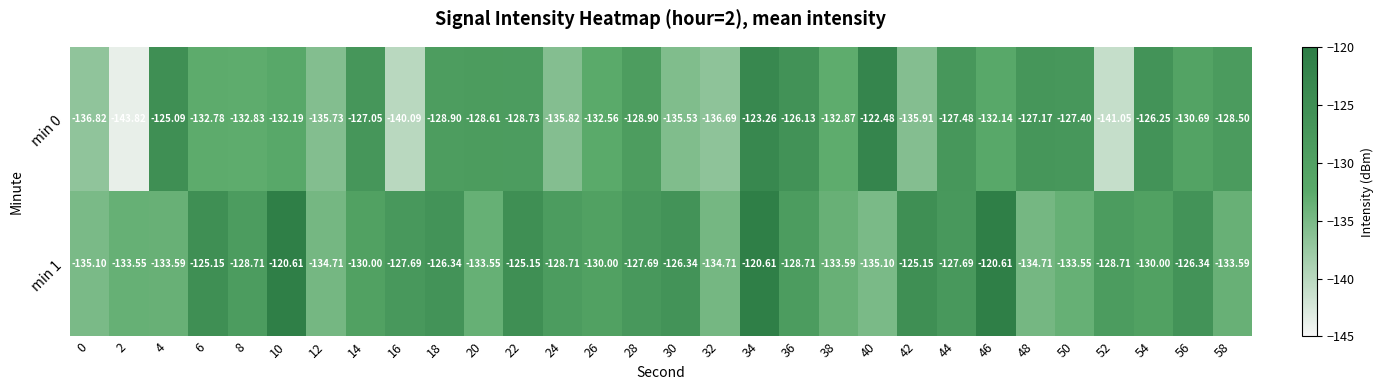

Is the value of min 0 at 2 greater than the value of min 1 at 10?

No